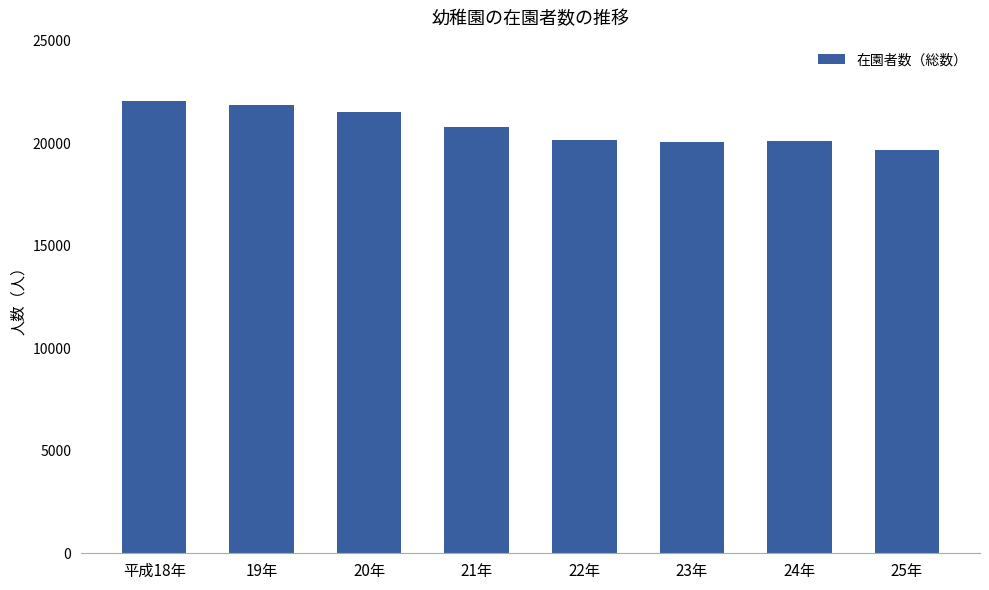

Which has a higher value, 25年 or 平成18年?

平成18年